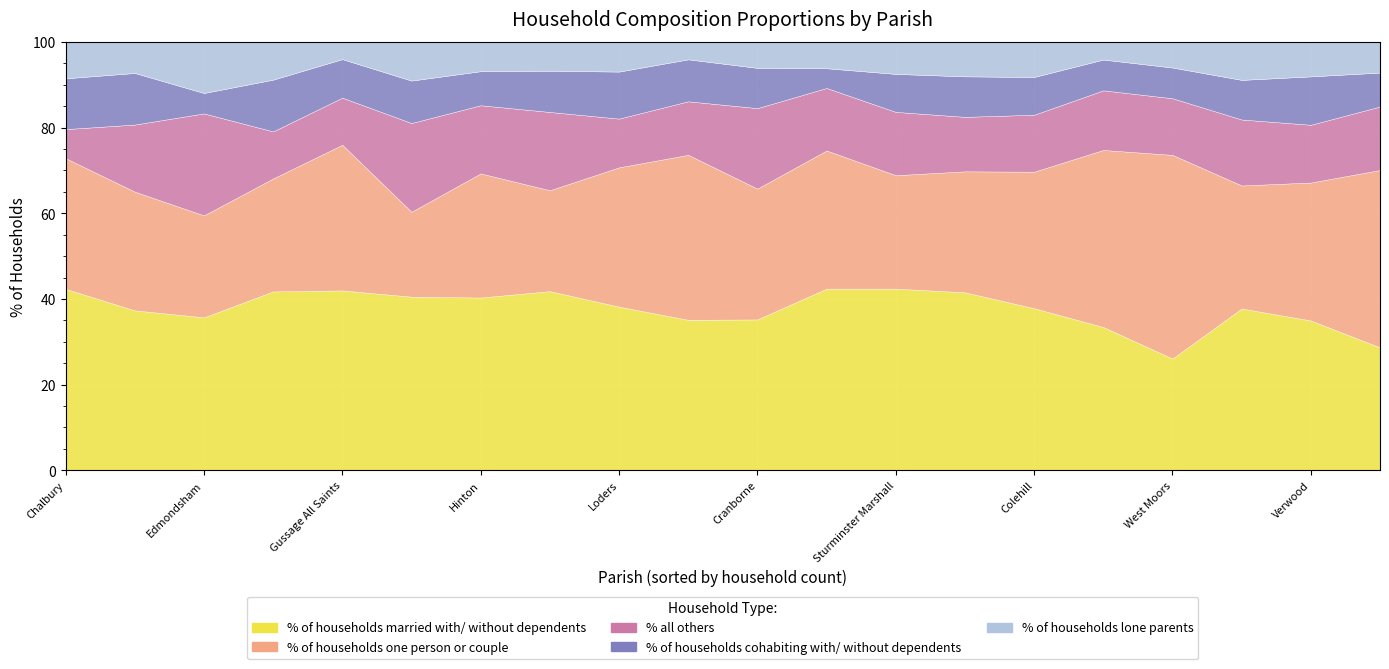

How many values in the % of households one person or couple series are below 30?

9